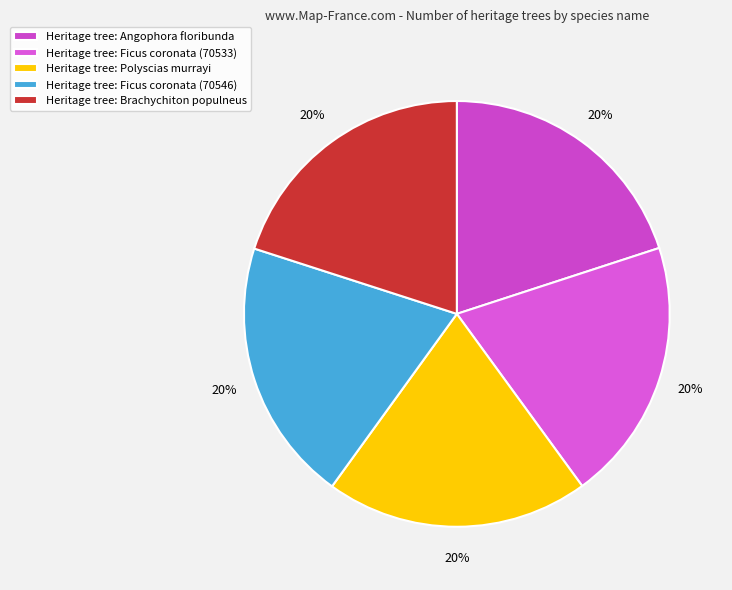

How many slices are in this pie chart?

5